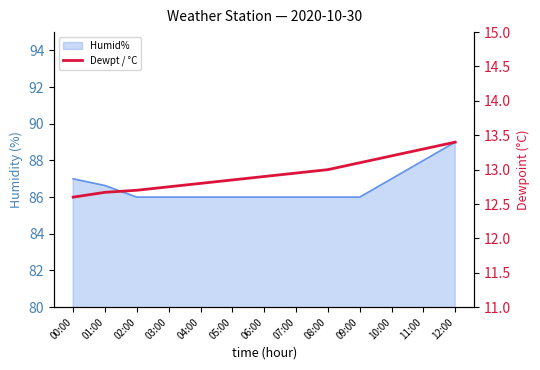

Reading left to right, list all the values displayed in this chart.

00:00=12.6	01:00=12.7	02:00=12.7	03:00=12.8	04:00=12.8	05:00=12.8	06:00=12.9	07:00=12.9	08:00=13.0	09:00=13.1	10:00=13.2	11:00=13.3	12:00=13.4